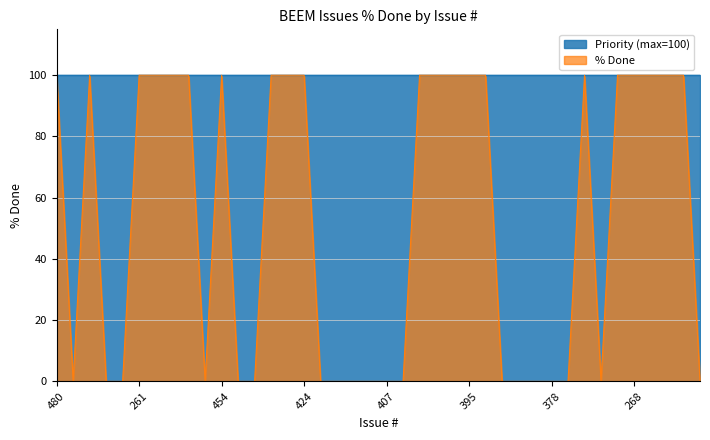

Which has a higher value, 338 or 309?

338